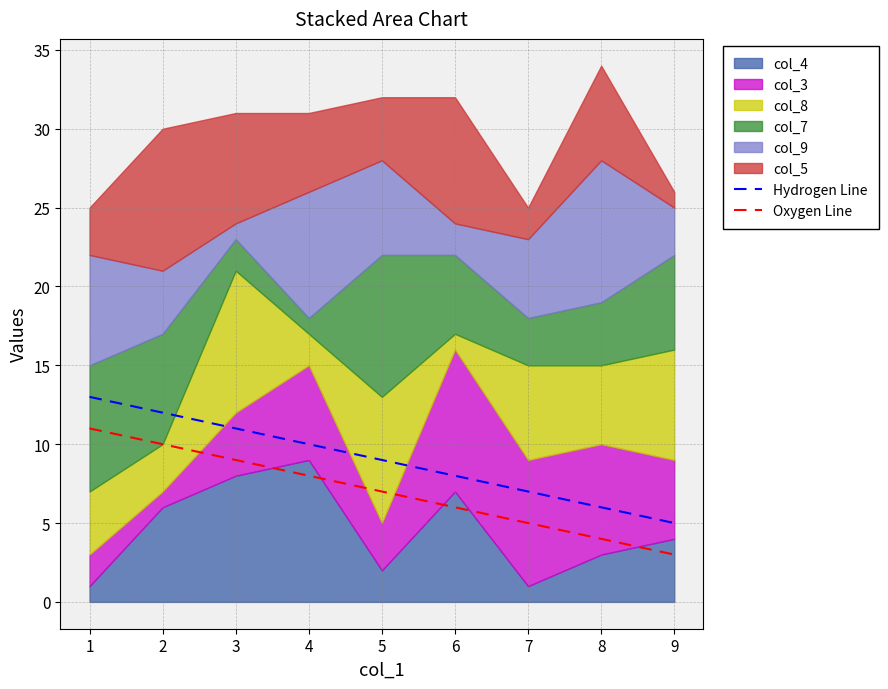

What is the difference between the Oxygen Line values at 7 and 1?

6